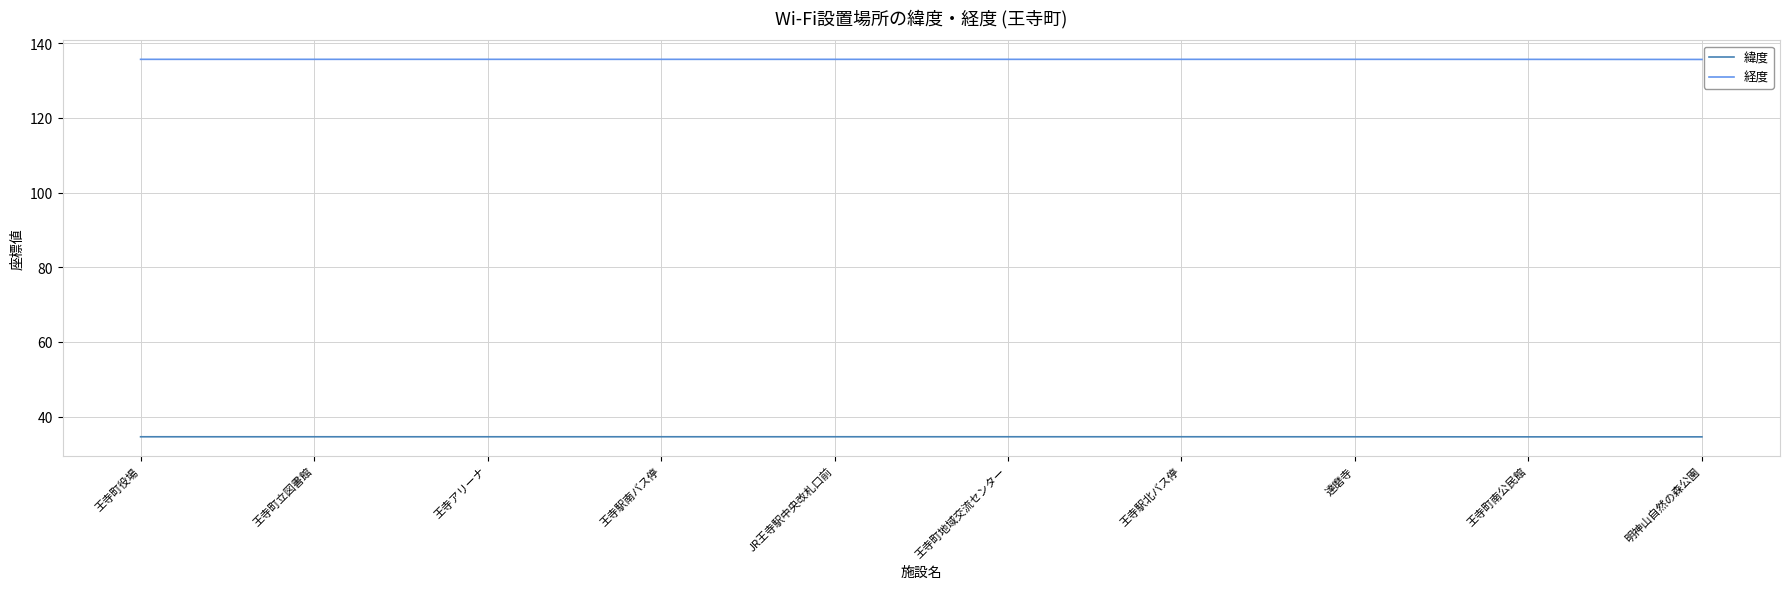

What is the sum of the 経度 values at 王寺駅南バス停 and 王寺町南公民館?

271.4